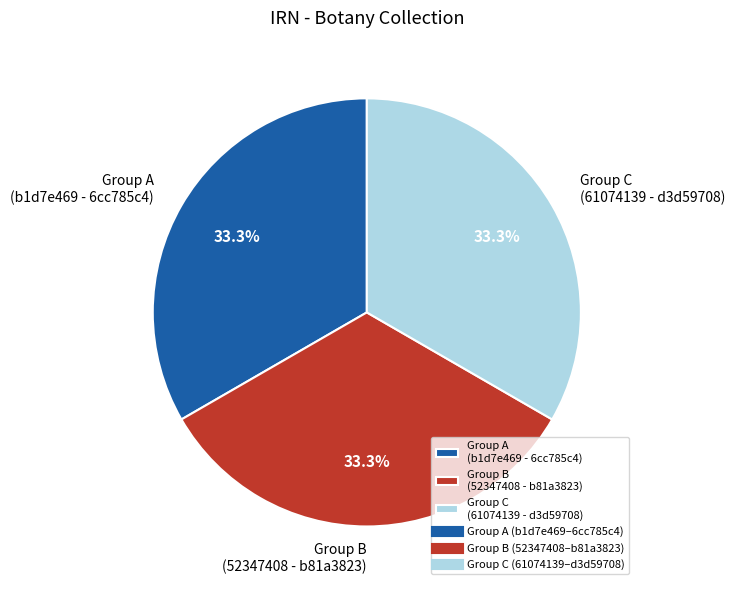

Is Group B (52347408 - b81a3823) the majority of the pie?

No